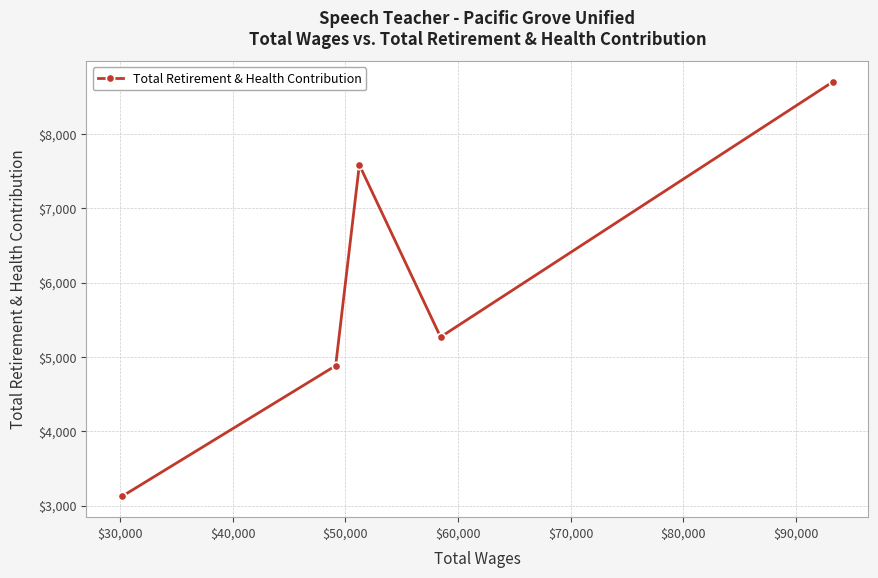

What is the value of the 5th point from the left?

8700